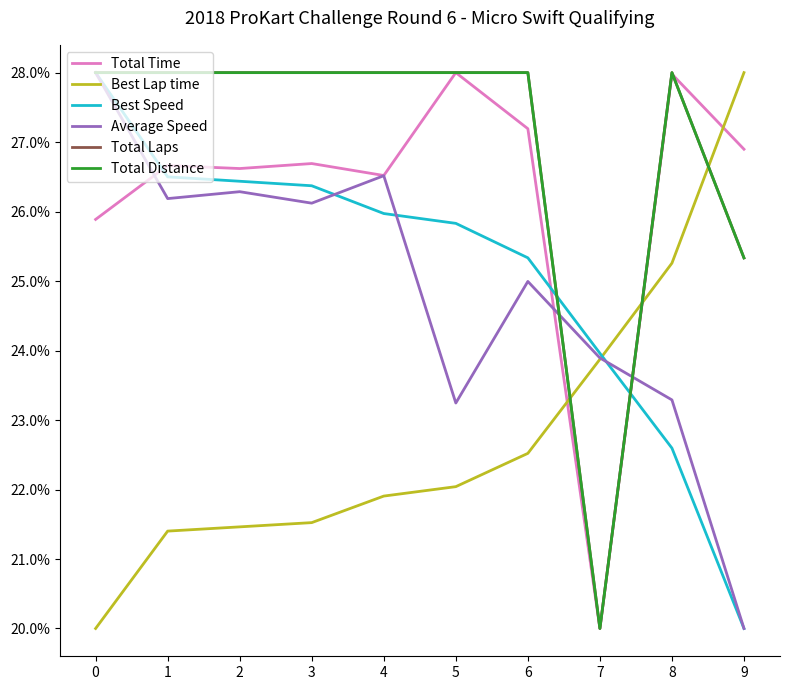

Rank the series at 1 from lowest to highest value.

Best Lap time, Average Speed, Best Speed, Total Time, Total Laps, Total Distance